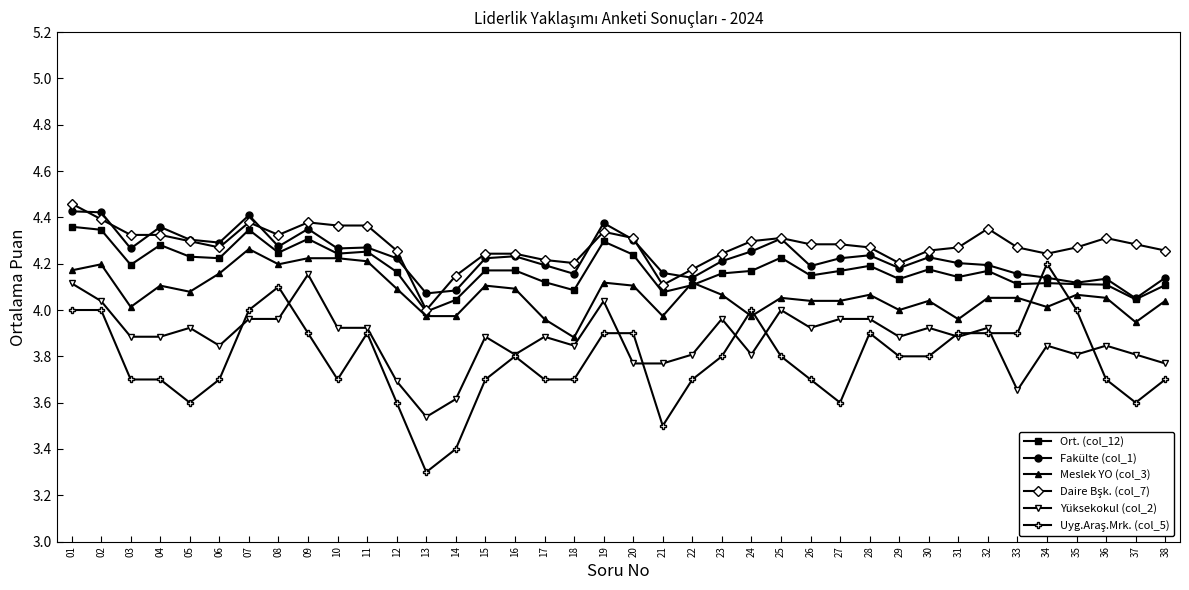

How many lines are shown in the chart?

6